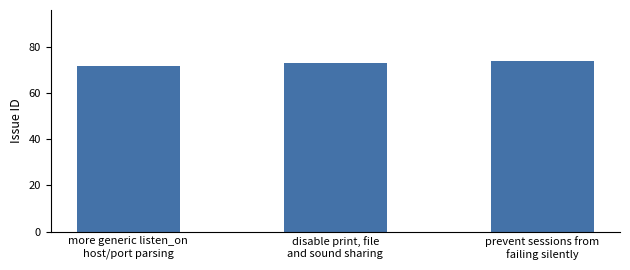

Are the bars grouped side by side (vs. stacked)?

No